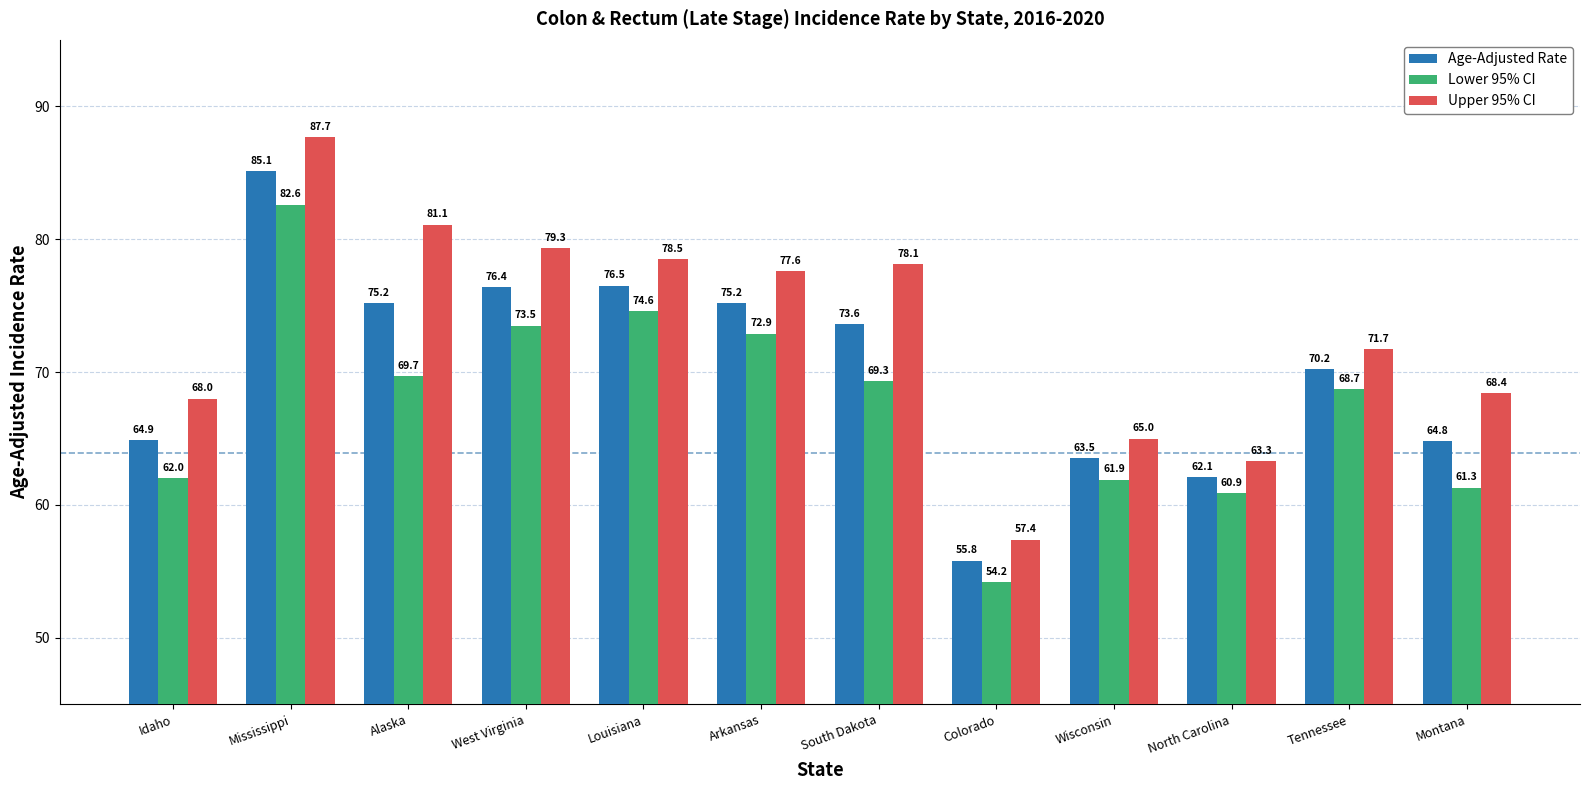

True or false: Upper 95% CI has a value of 27.3 at North Carolina.

False